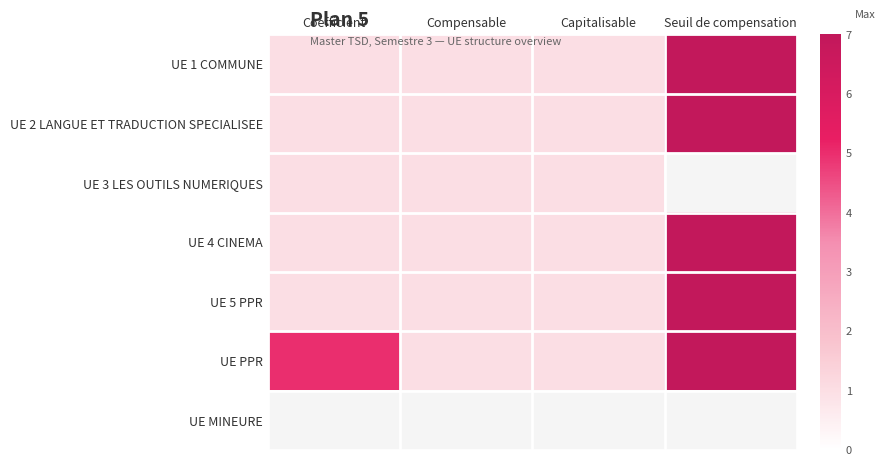

The UE 2 LANGUE ET TRADUCTION SPECIALISEE series shows 1.4 at Coefficient. True or false?

False